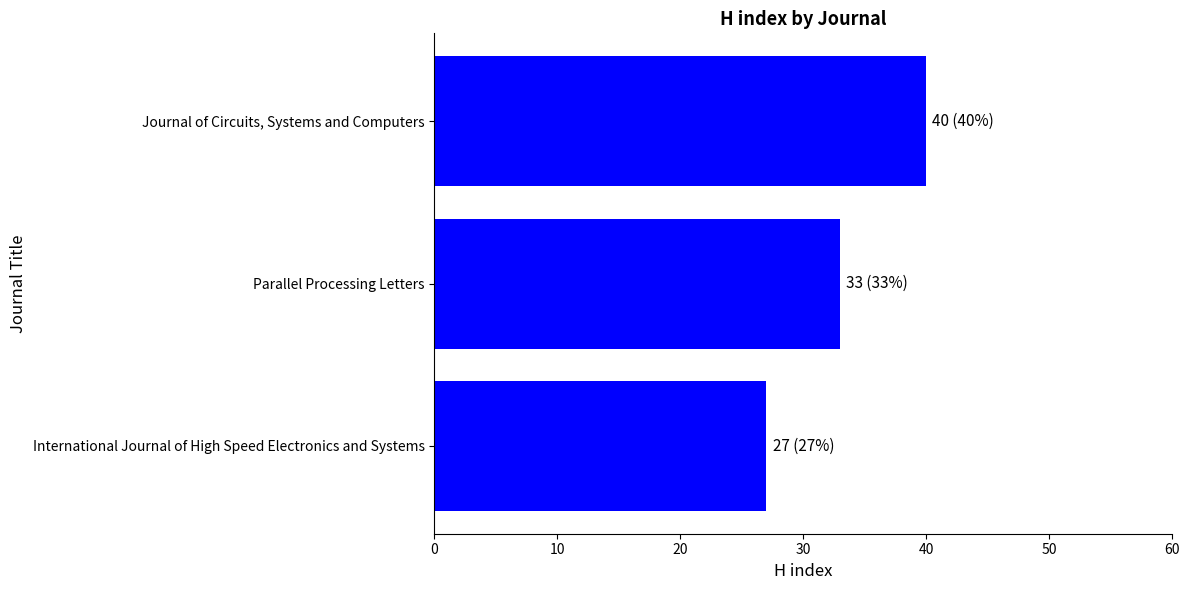

What is the sum of the values at International Journal of High Speed Electronics and Systems and Parallel Processing Letters?

60